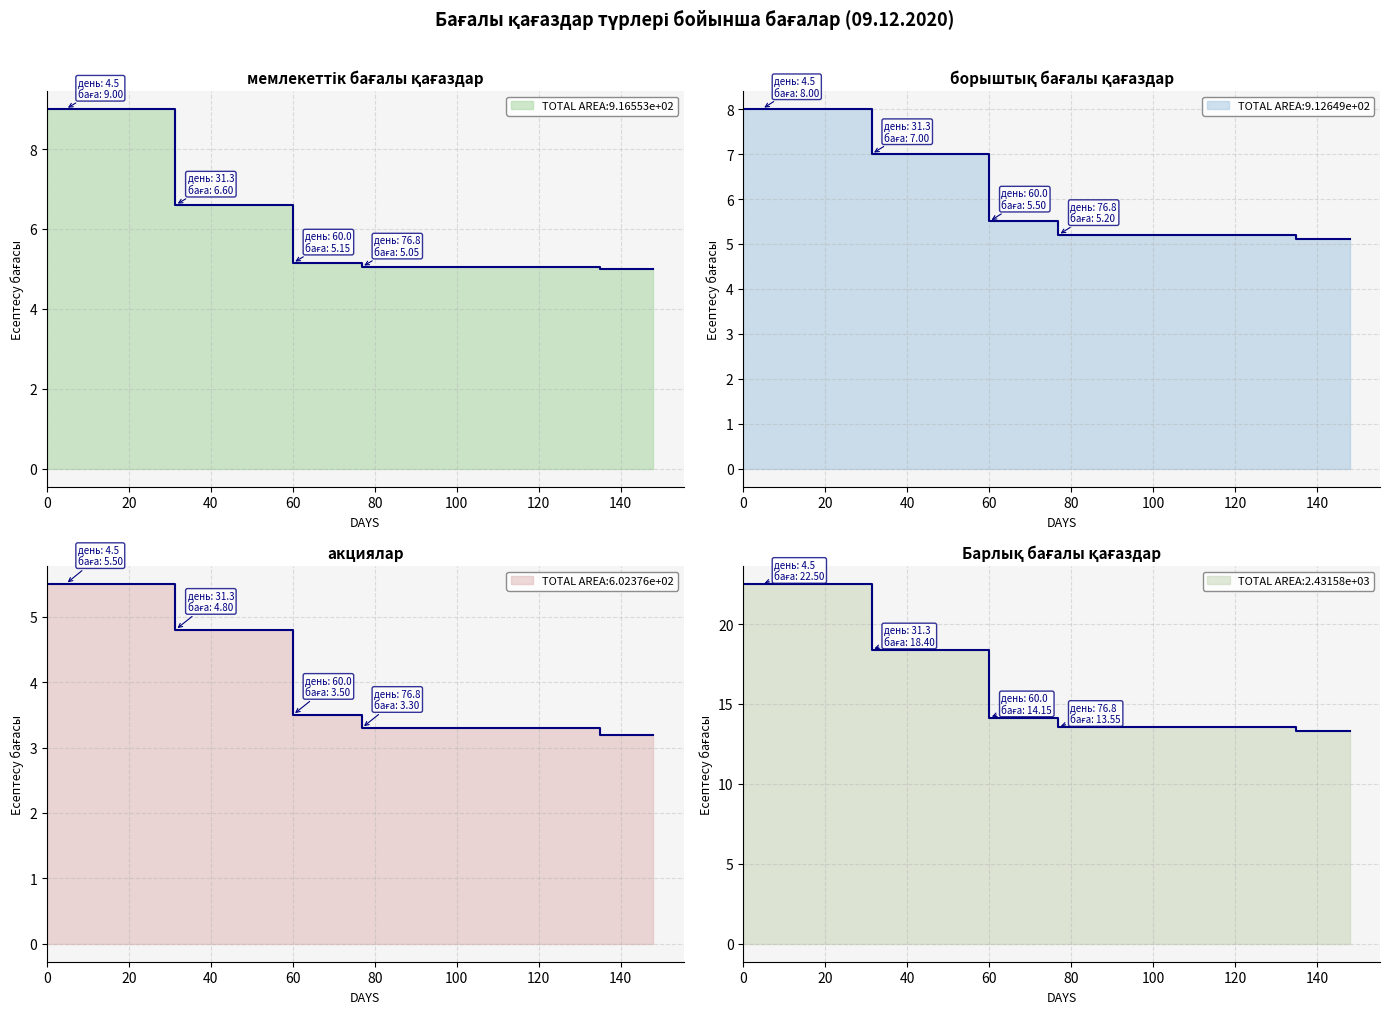

True or false: акциялар has more than 2 interior local peaks.

False